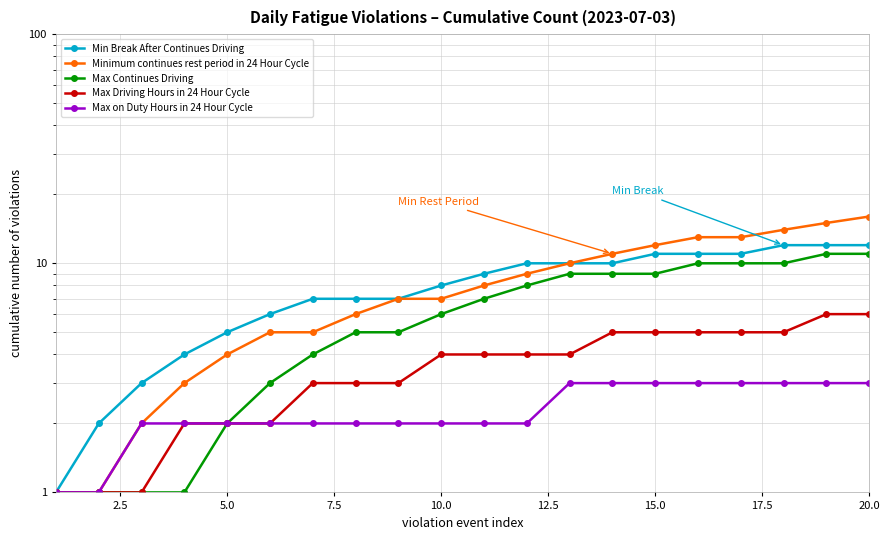

The value of Minimum continues rest period in 24 Hour Cycle at 5.0 is 1. True or false?

False